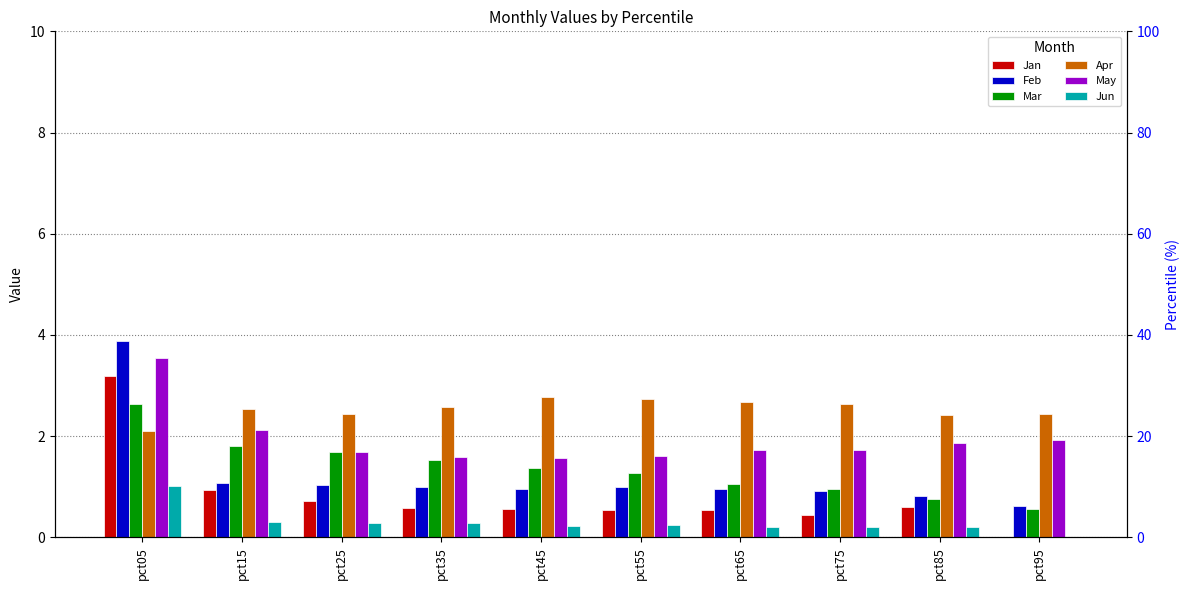

At which label does Apr reach its peak?

pct45